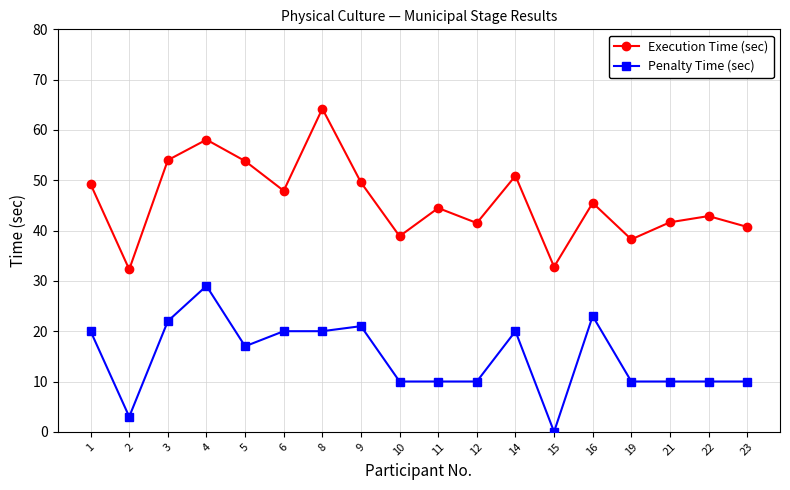

Rank the series by their maximum value, from lowest to highest.

Penalty Time (sec), Execution Time (sec)